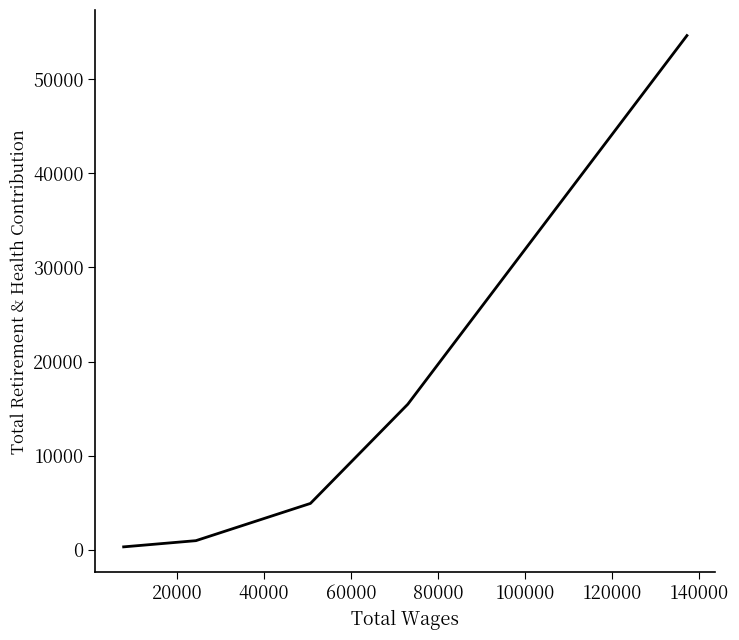

Which has a higher value, 60000 or 40000?

40000